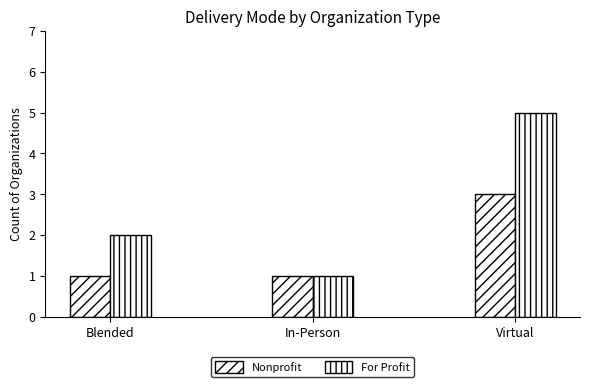

What is the smallest value displayed?

1